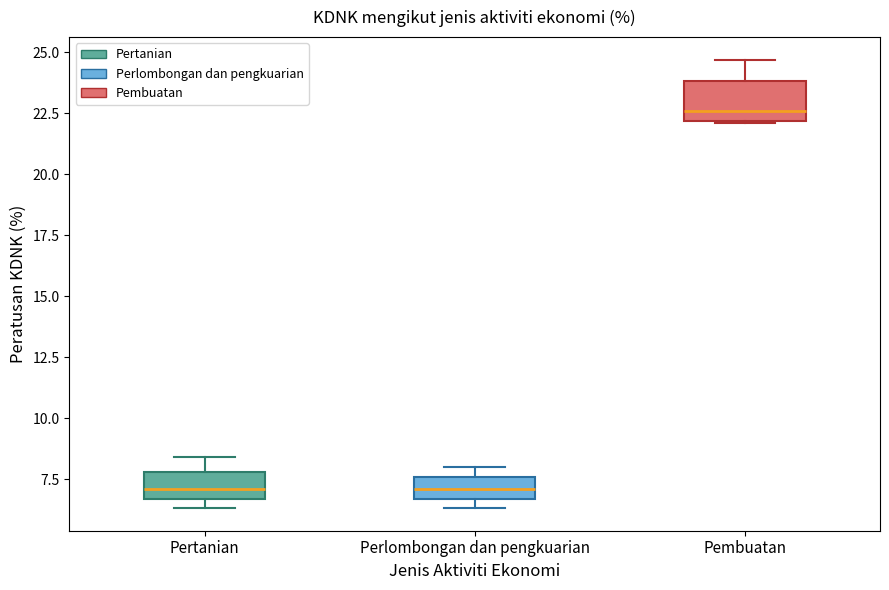

Where does the upper whisker of the box for Pembuatan end on the y-axis? The values are not printed on the chart, so give them approximately, as read against the axis.

24.5